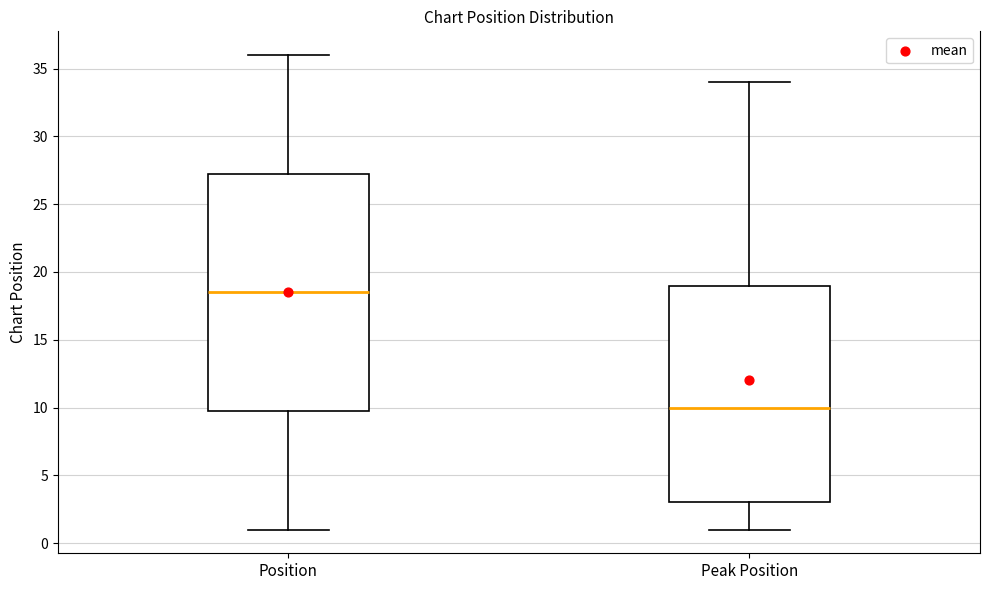

Reading left to right, read every box against the y-axis: the position of its median line, the range the box covers, and the ends of its whiskers. The values are not printed on the chart, so give them approximately, as read against the axis.

Position: median 18.5, box 10.0 to 27.5, whiskers 1.0 to 36.0
Peak Position: median 10.0, box 3.0 to 19.0, whiskers 1.0 to 34.0